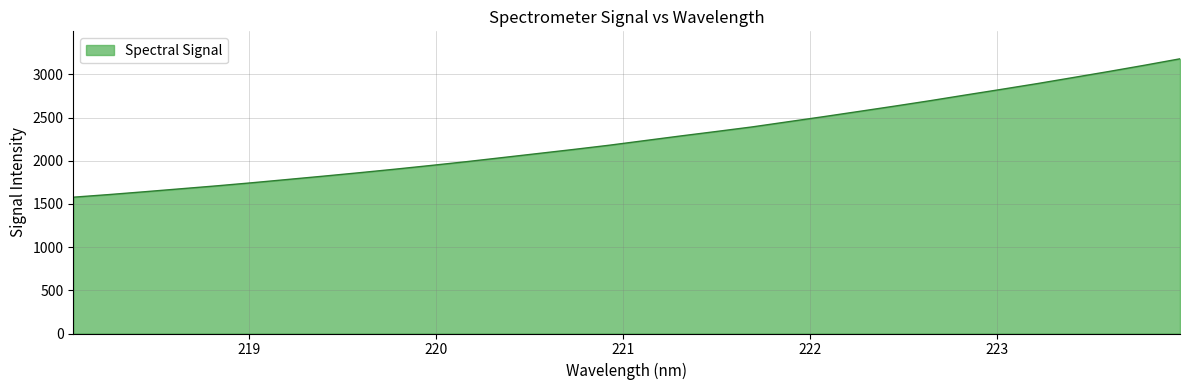

What is the sum of all values?

72565.6